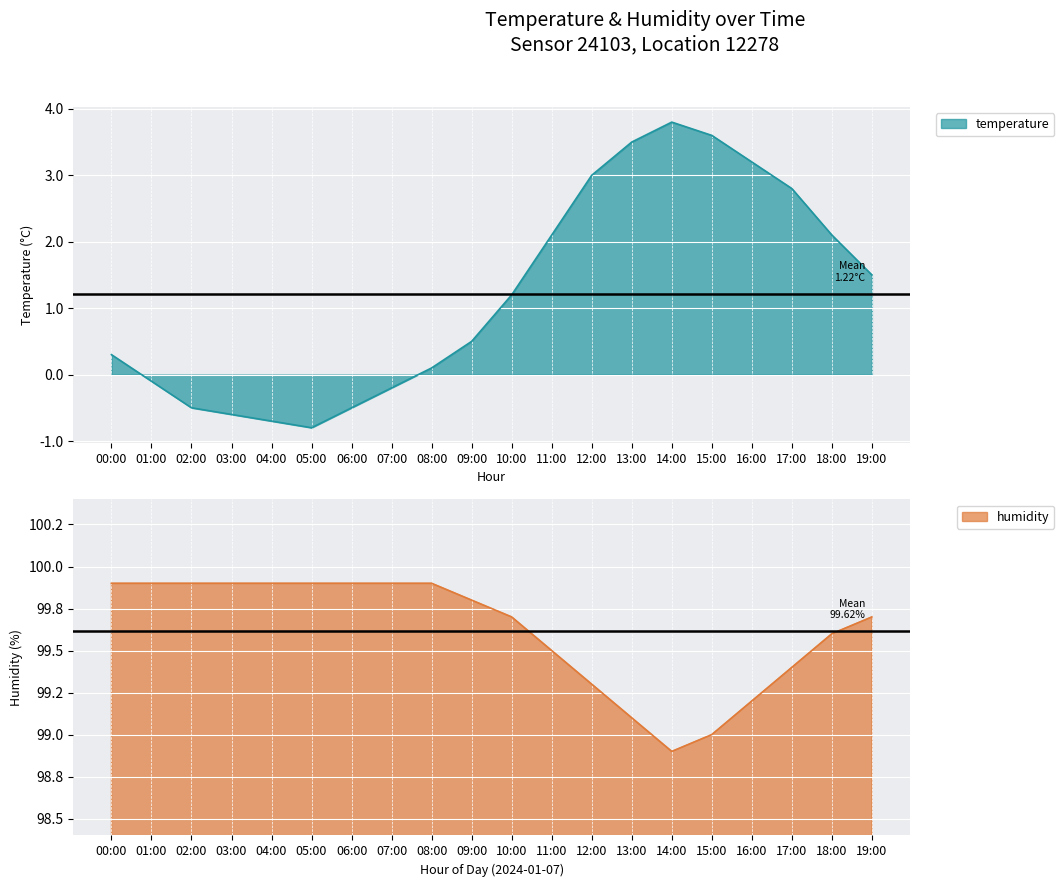

How many distinct data groups are displayed?

2